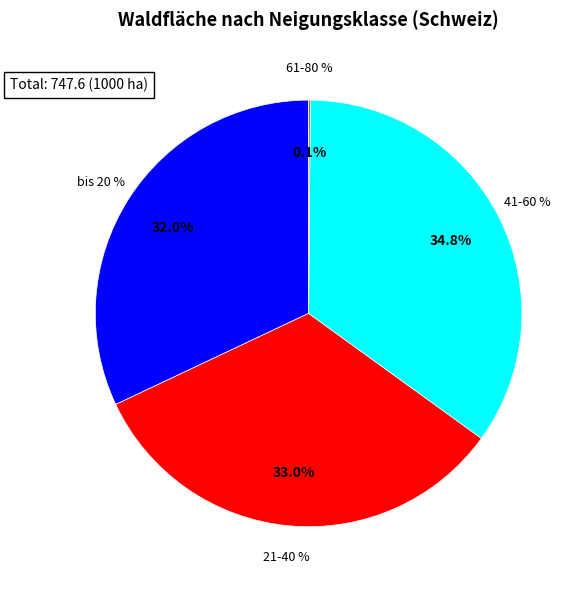

The 41-60 % slice represents 35% of the pie. True or false?

True